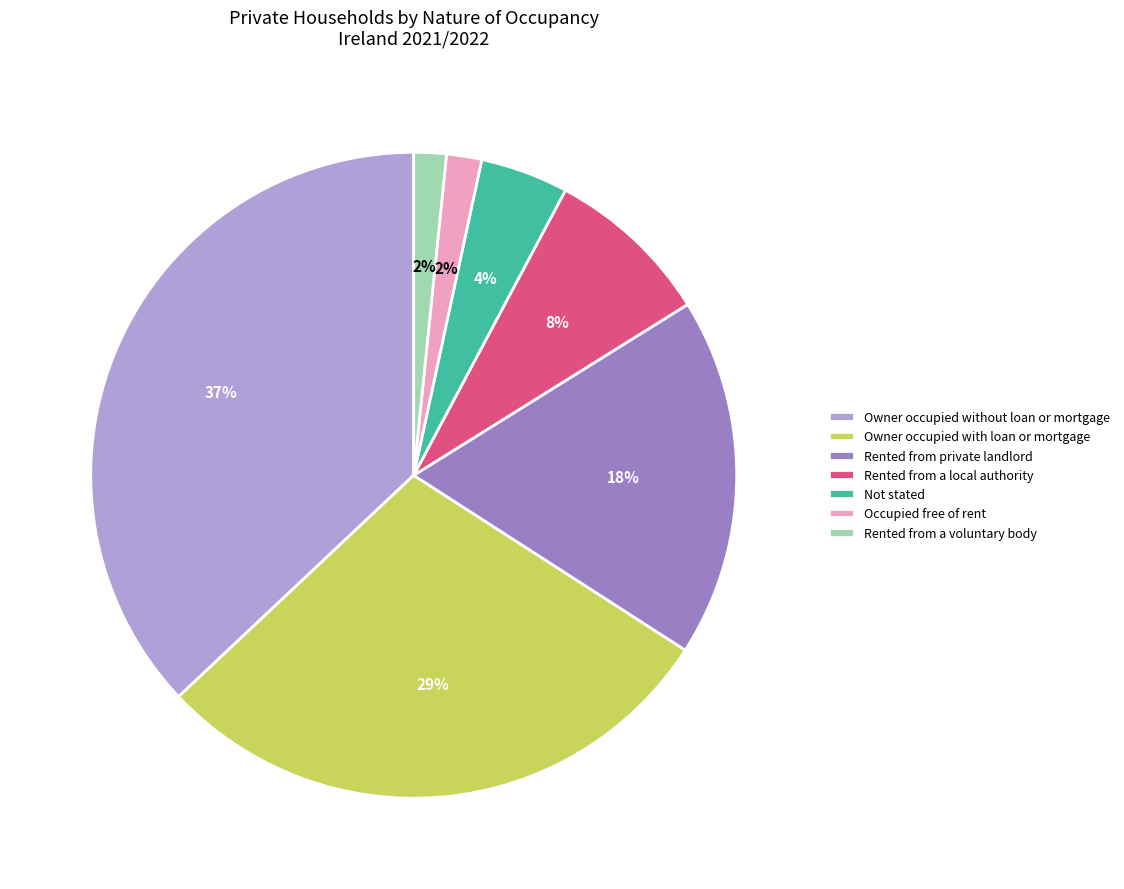

Is Not stated the majority of the pie?

No